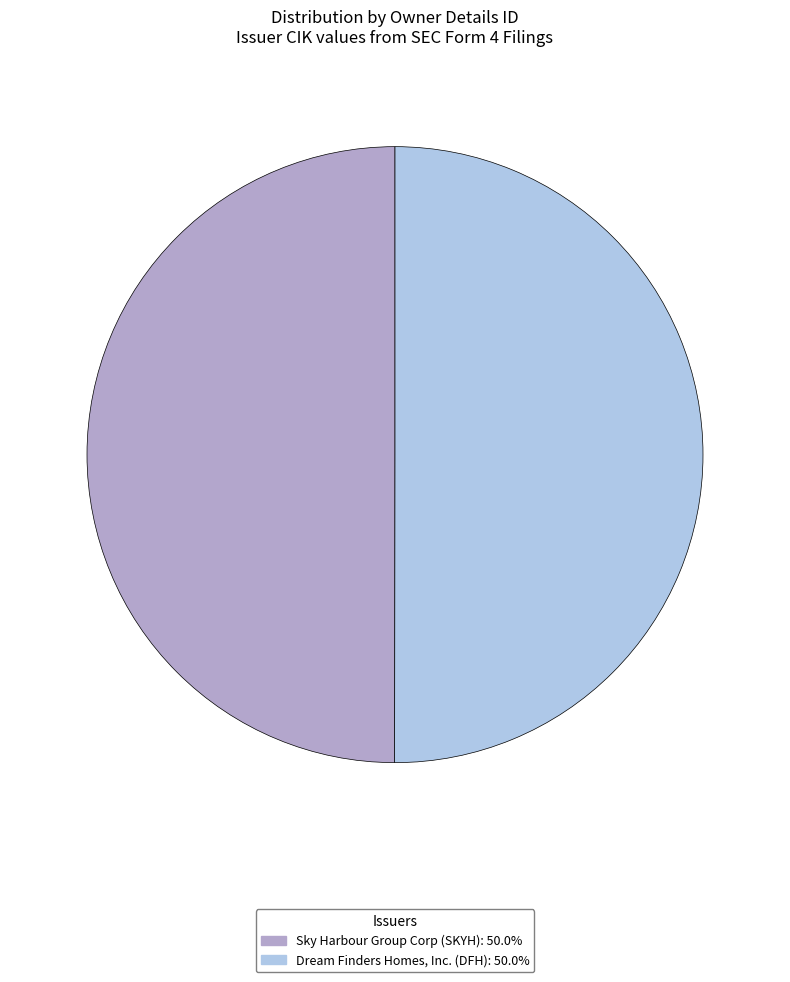

Combined, do Dream Finders Homes, Inc. (DFH): 50.0% and Sky Harbour Group Corp (SKYH): 50.0% account for over 50%?

Yes